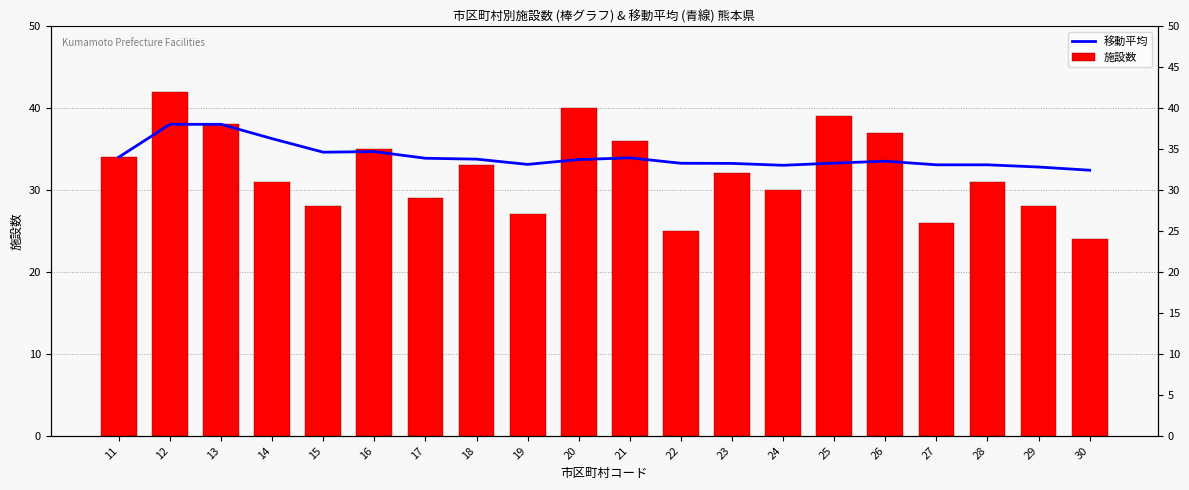

At which category is the sum across all series the highest?

12